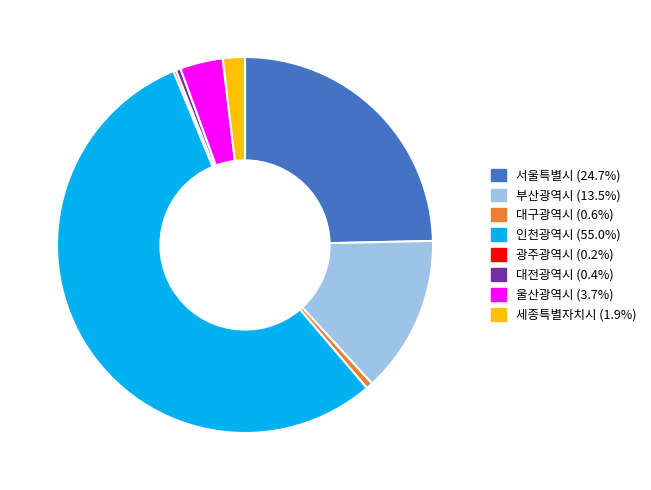

Combined, do 부산광역시 and 대전광역시 account for over 50%?

No